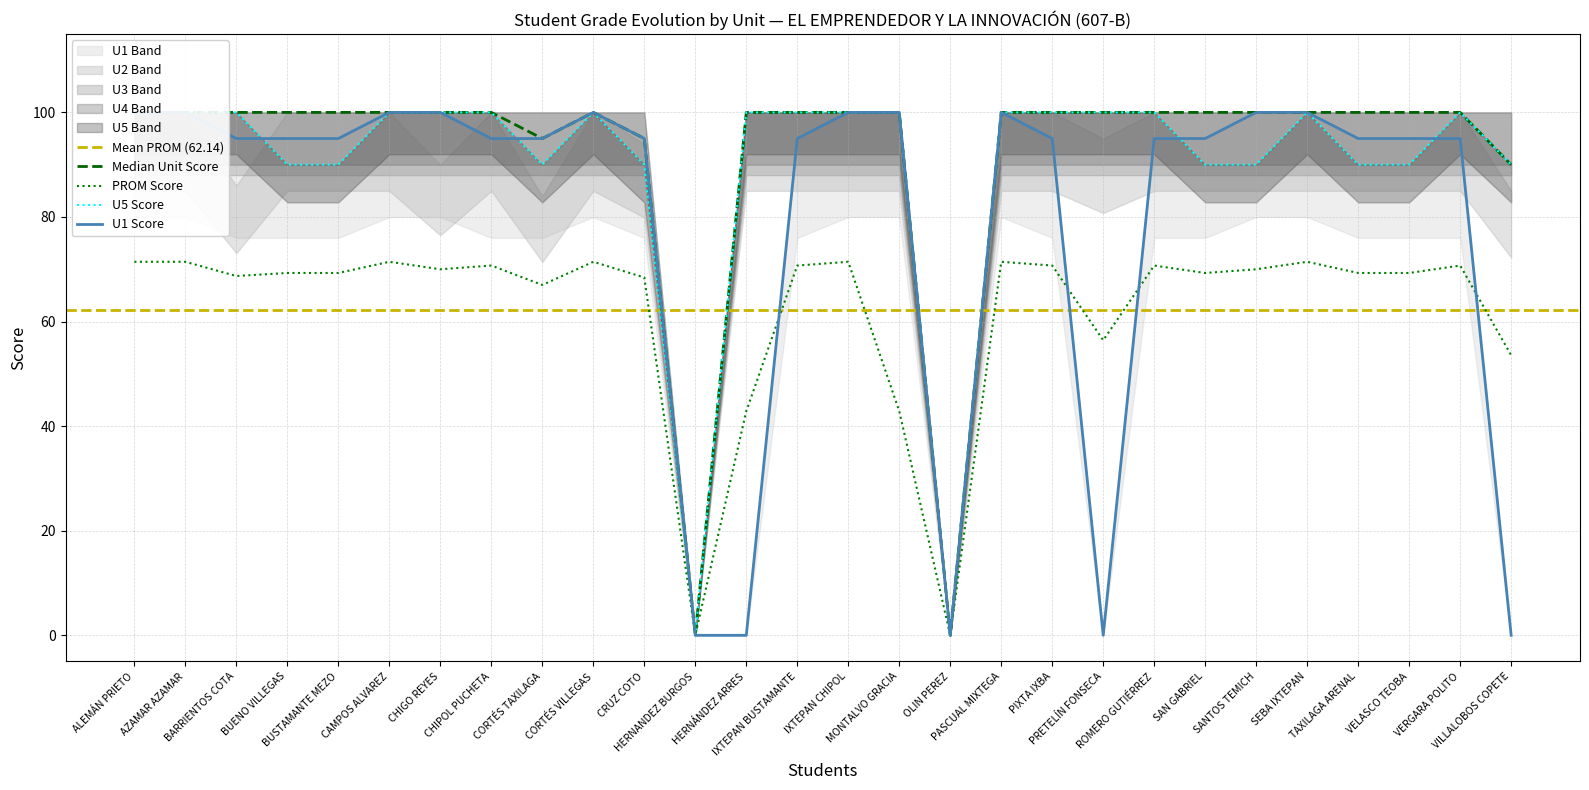

True or false: U2 and PROM cross at least once.

False